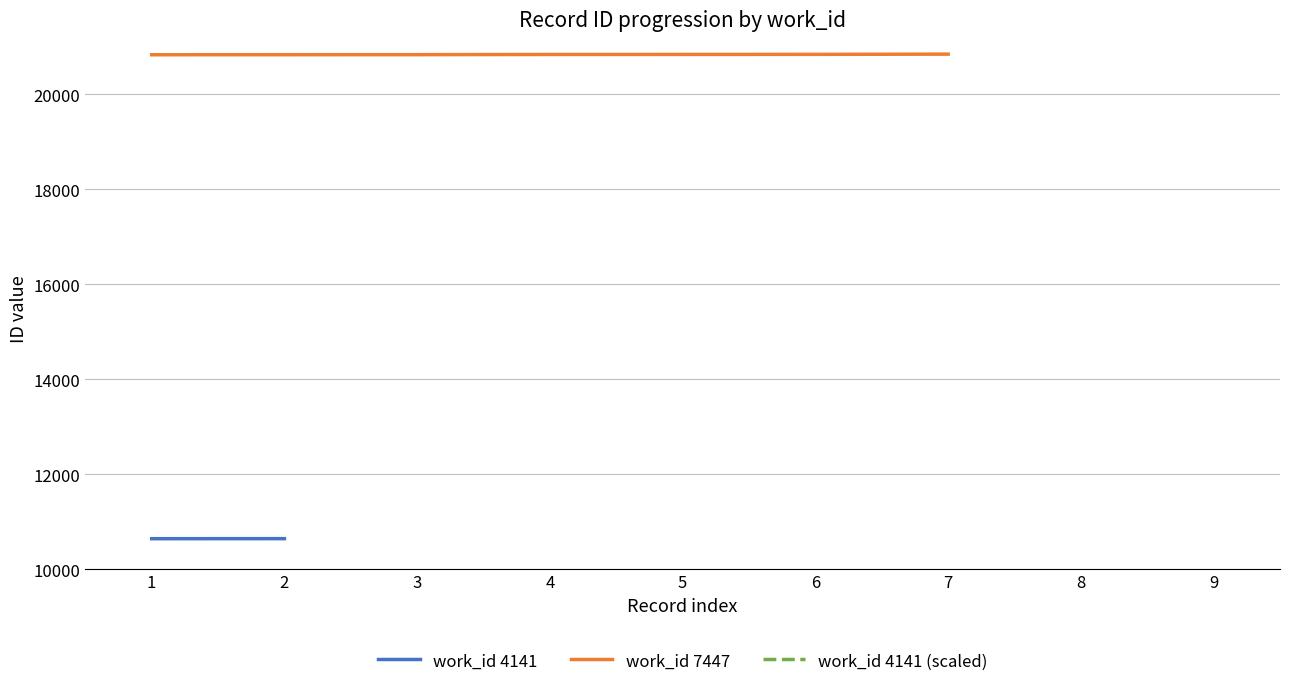

Between 1 and 4, which is larger?

4